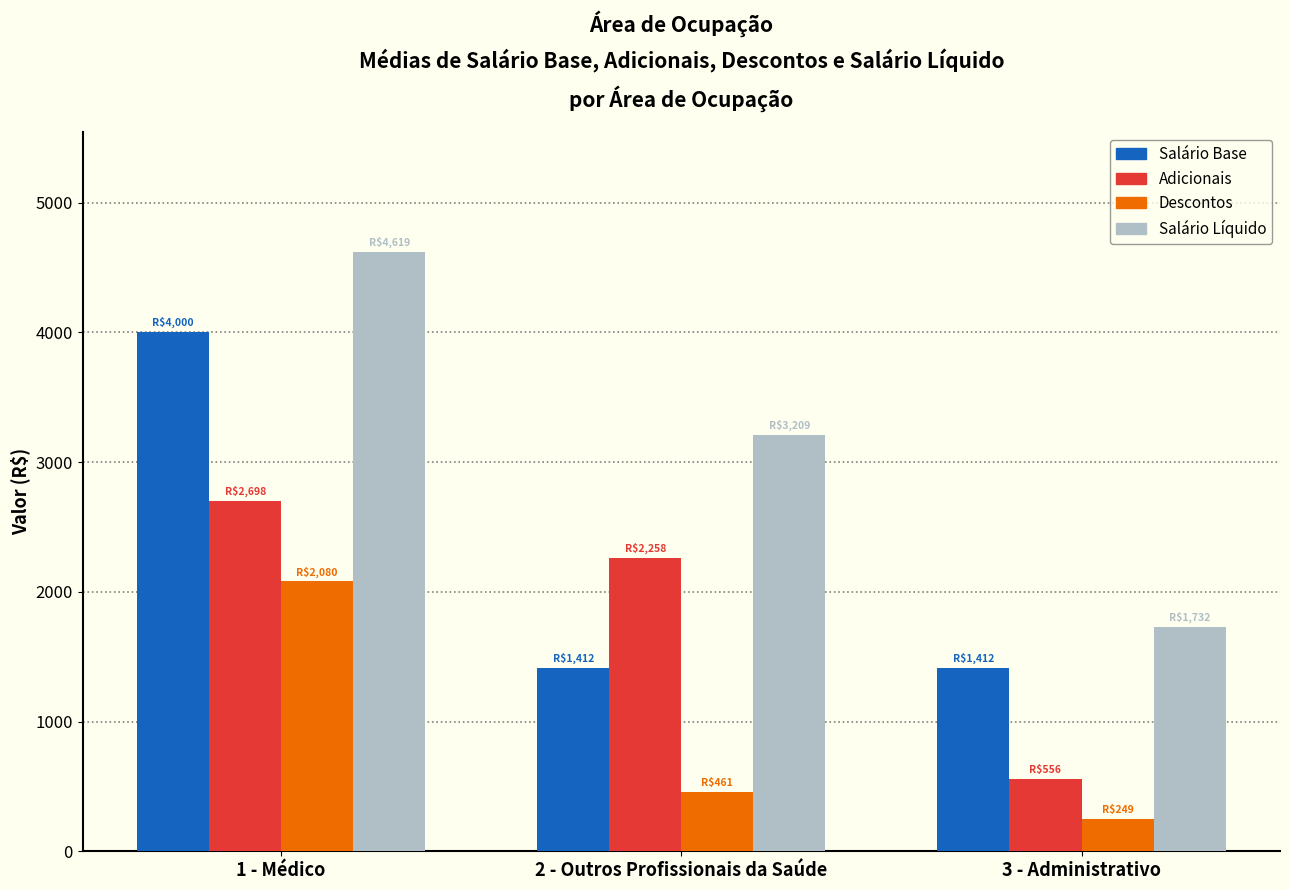

At how many categories does at least one series exceed 2455?

2